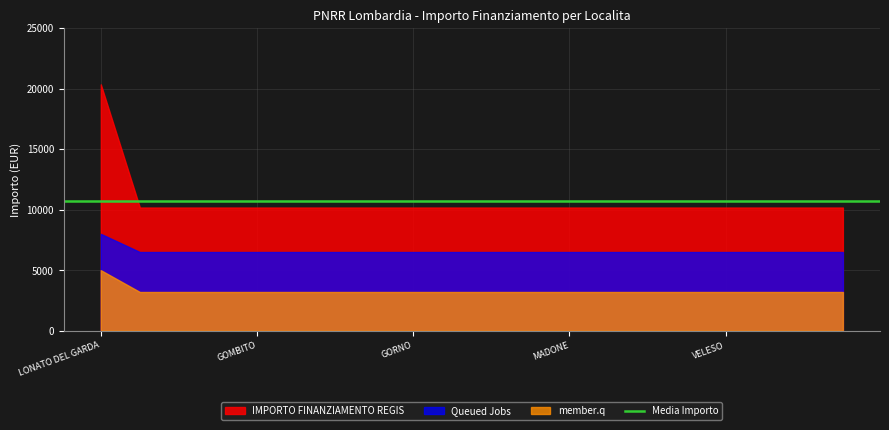

What is the lowest value of the IMPORTO FINANZIAMENTO REGIS series?

10172